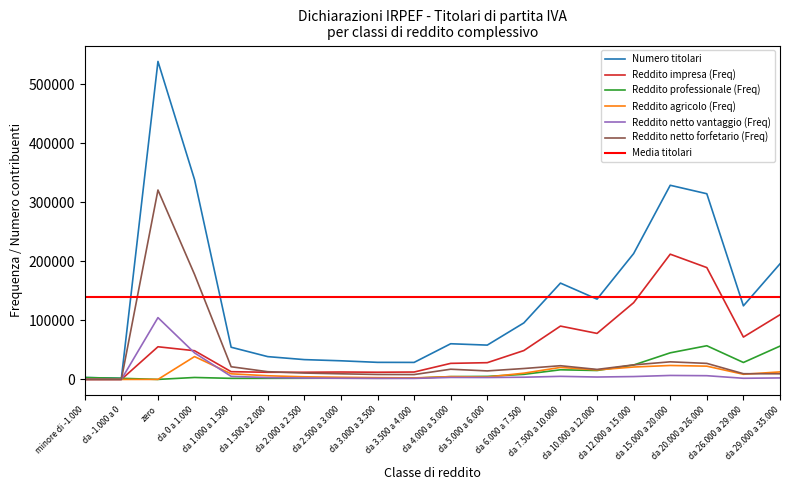

Does the chart display data point markers on the line(s)?

No